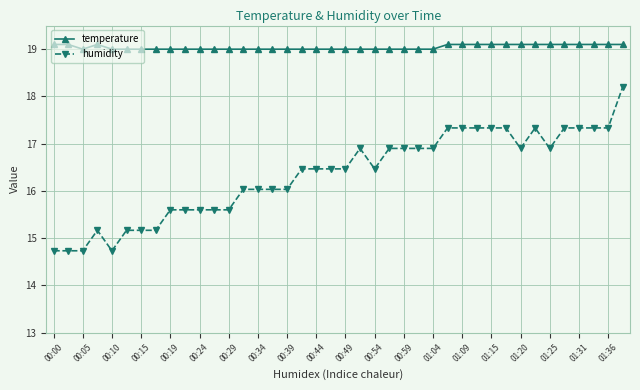

What are all the series names shown in the legend?

temperature, humidity